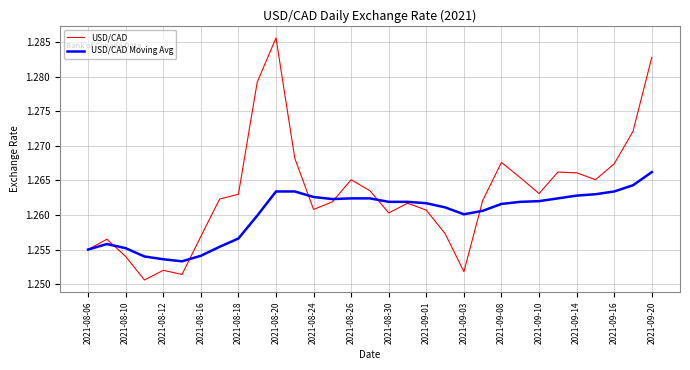

Which series has the largest range (max minus min)?

USD/CAD